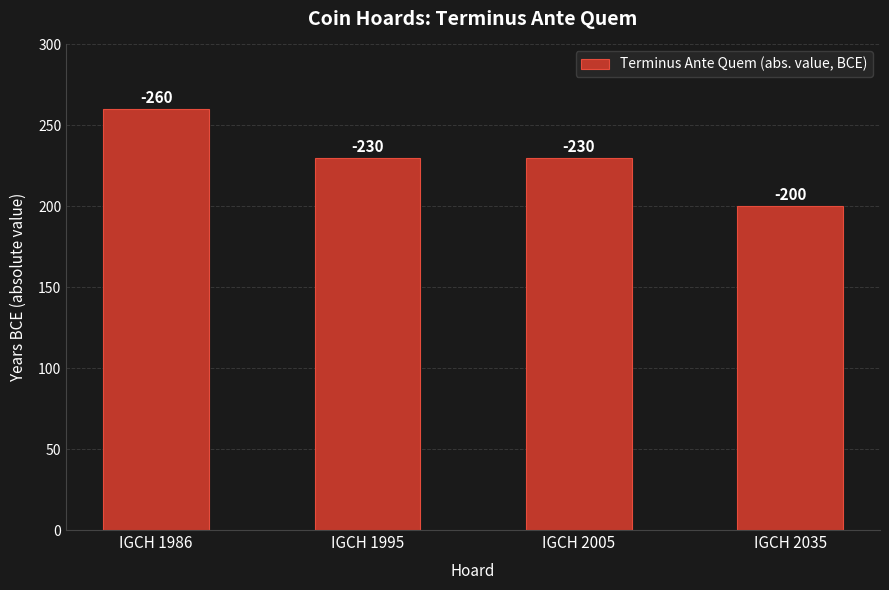

The value at IGCH 2005 is 106. True or false?

False